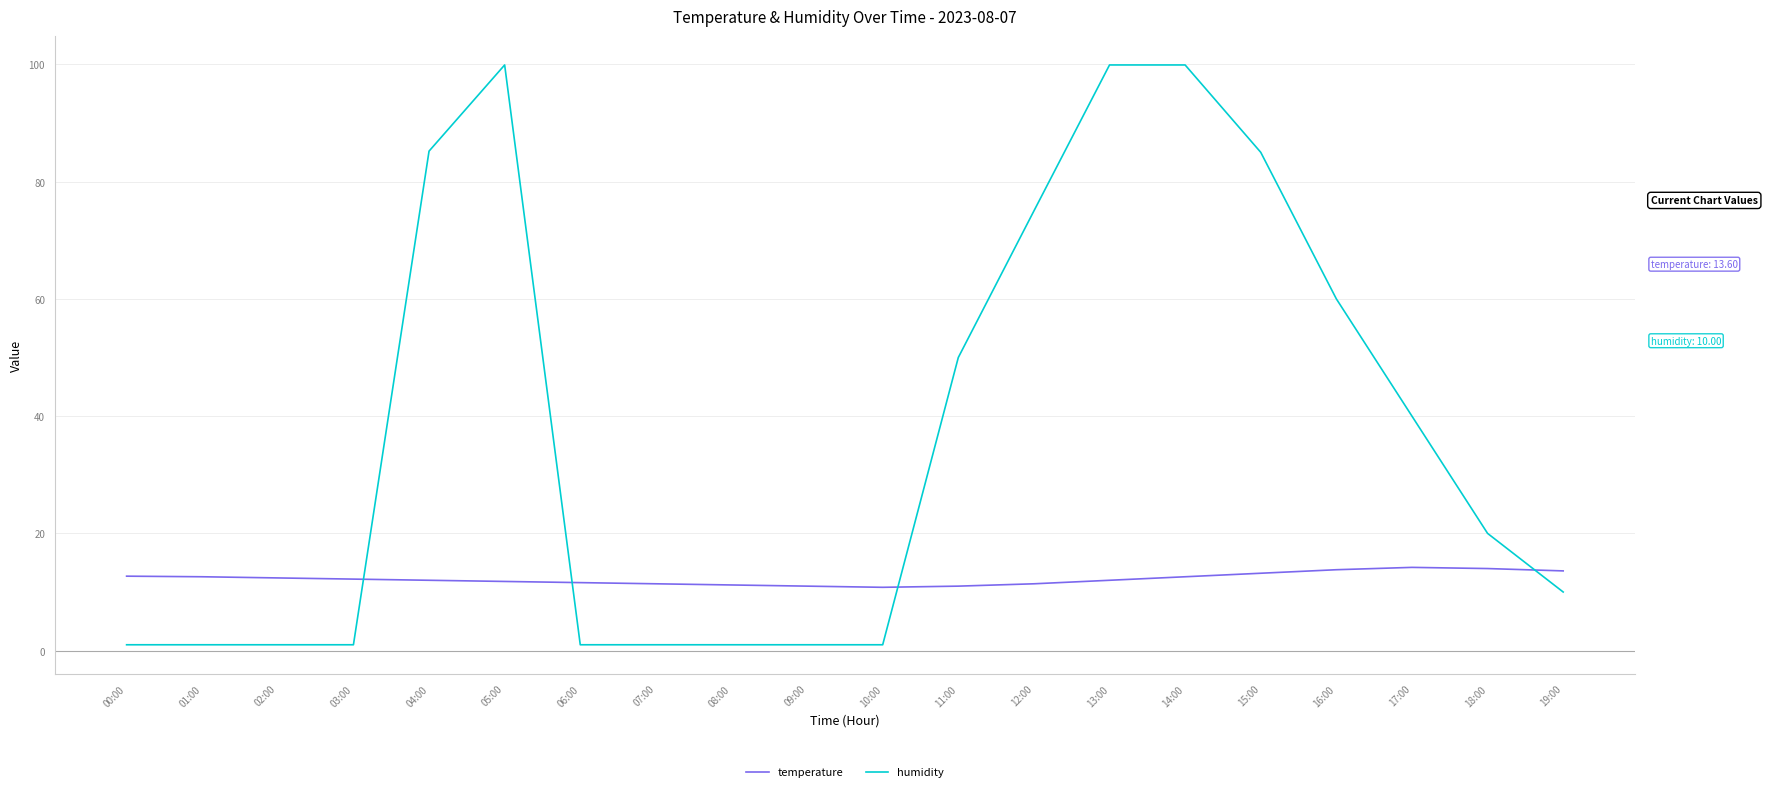

What is the lowest value of the temperature series?

10.8